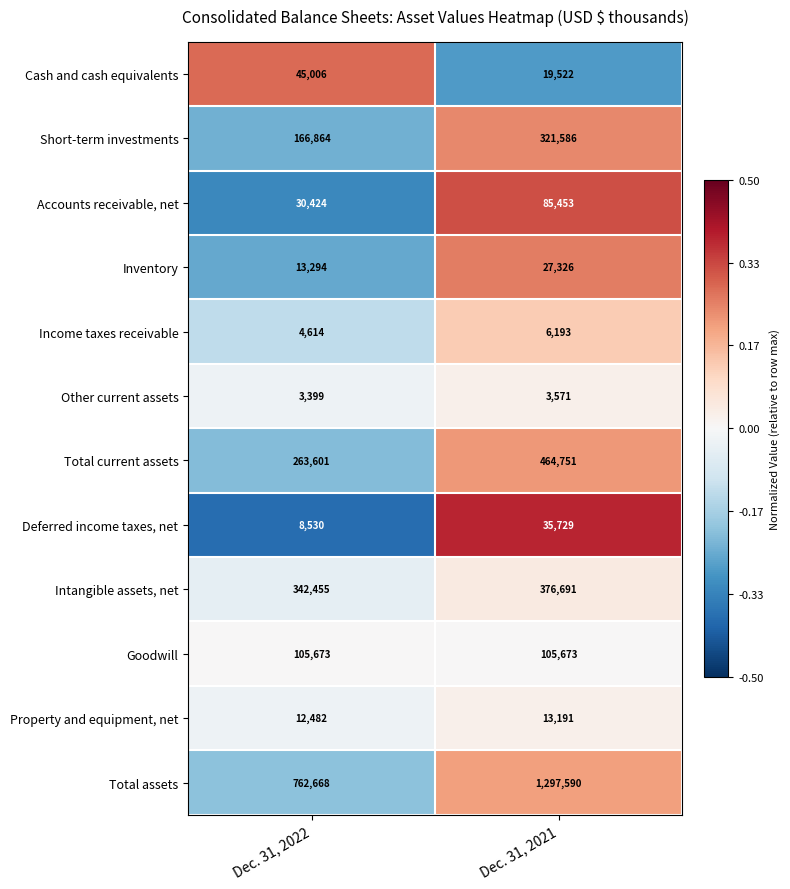

At Dec. 31, 2021, list the series in order from largest to smallest.

Total assets, Total current assets, Intangible assets, net, Short-term investments, Goodwill, Accounts receivable, net, Deferred income taxes, net, Inventory, Cash and cash equivalents, Property and equipment, net, Income taxes receivable, Other current assets